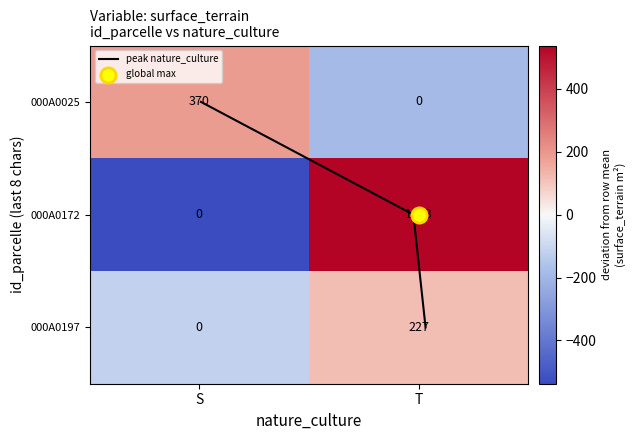

Which series changed the most between S and T?

380560000A0172